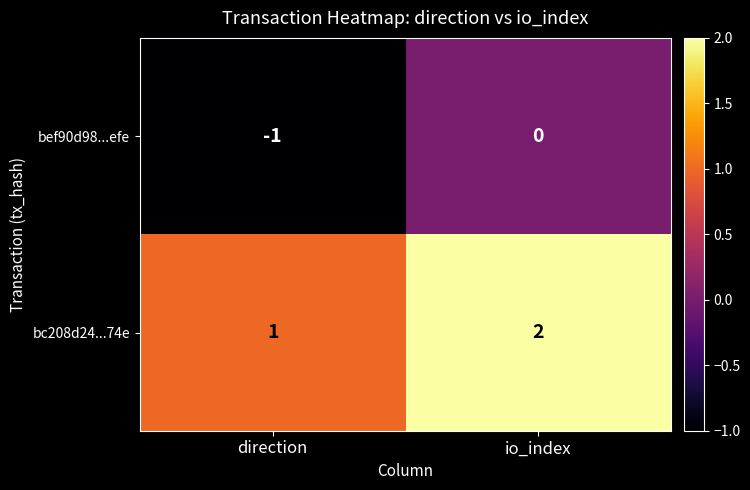

Count the number of categories in the chart.

2